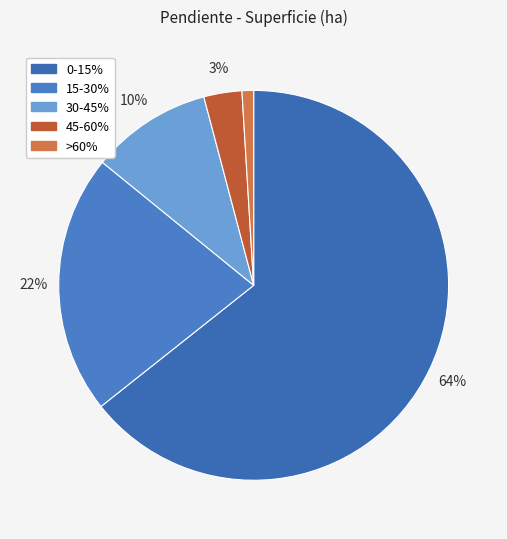

How many segments does this pie chart have?

5